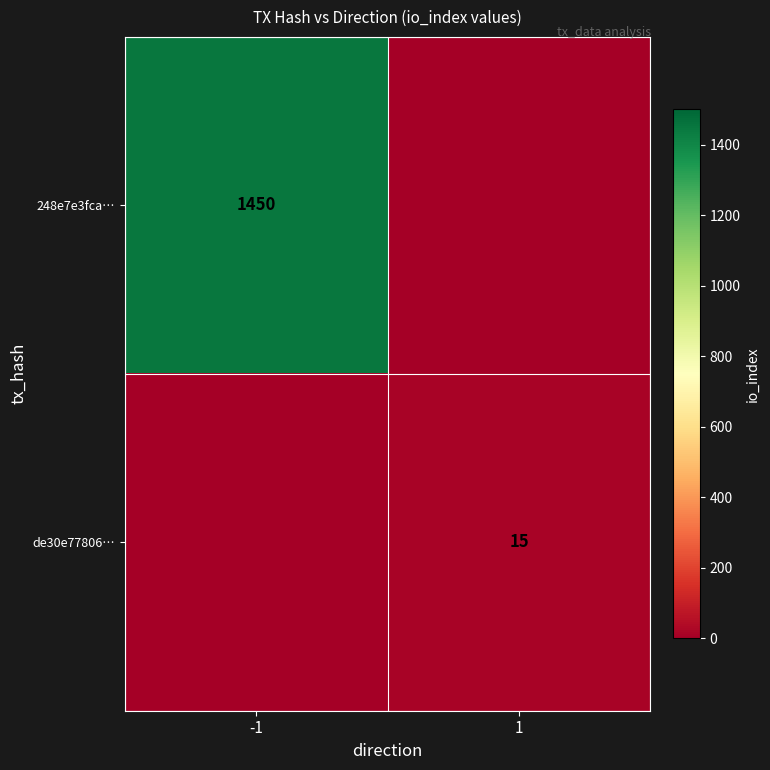

Is it true that de30e77806… equals 15 at 1?

True